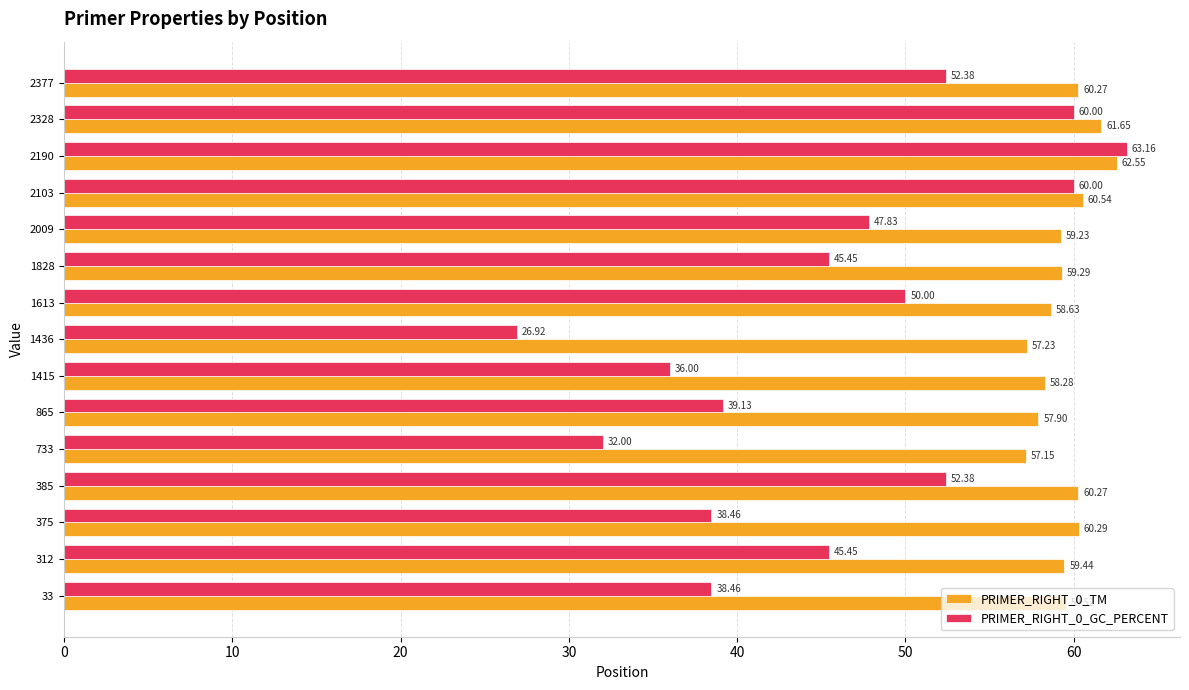

What is the sum of the PRIMER_RIGHT_0_GC_PERCENT values at 1828 and 2328?

105.5